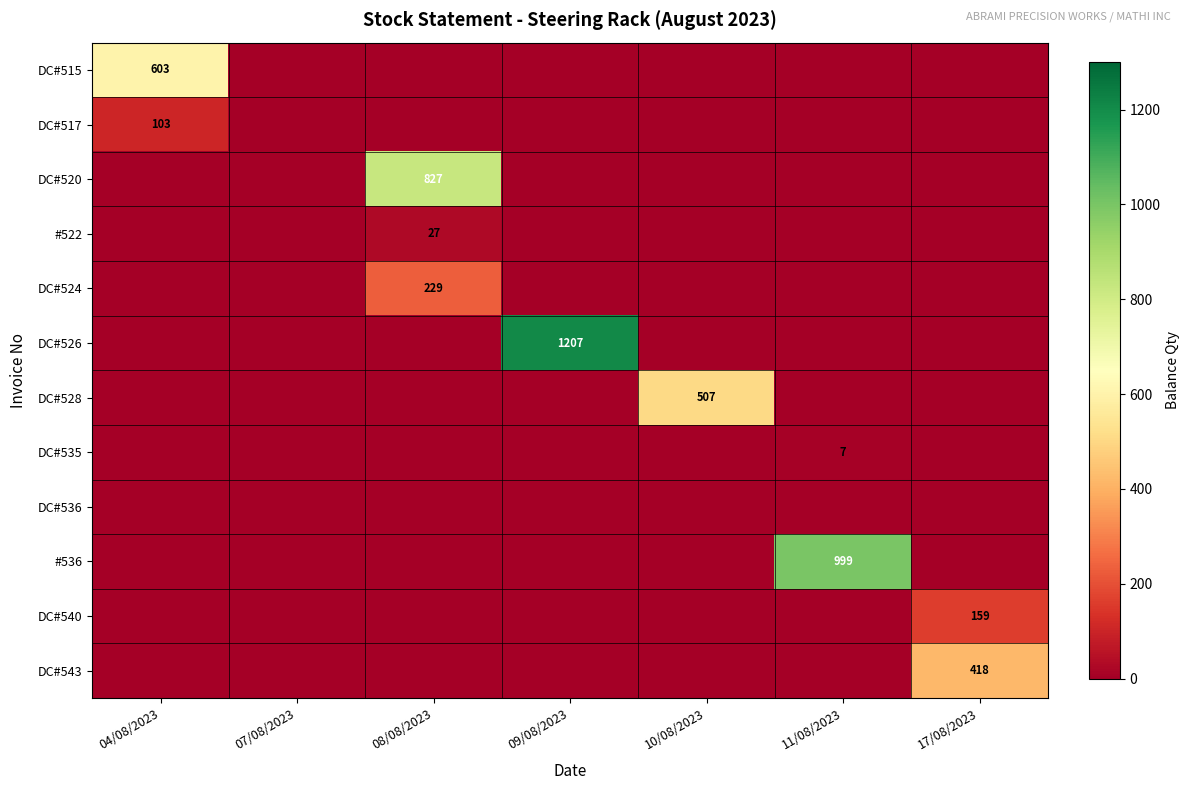

Is it true that DC#528 equals 507 at 10/08/2023?

True